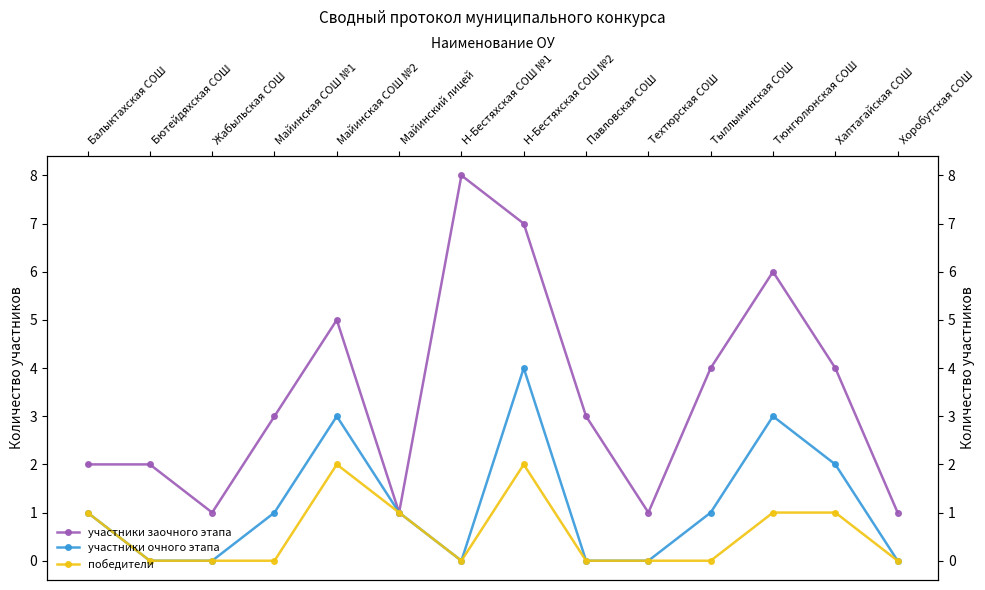

How many data points in участники заочного этапа are above 3?

6